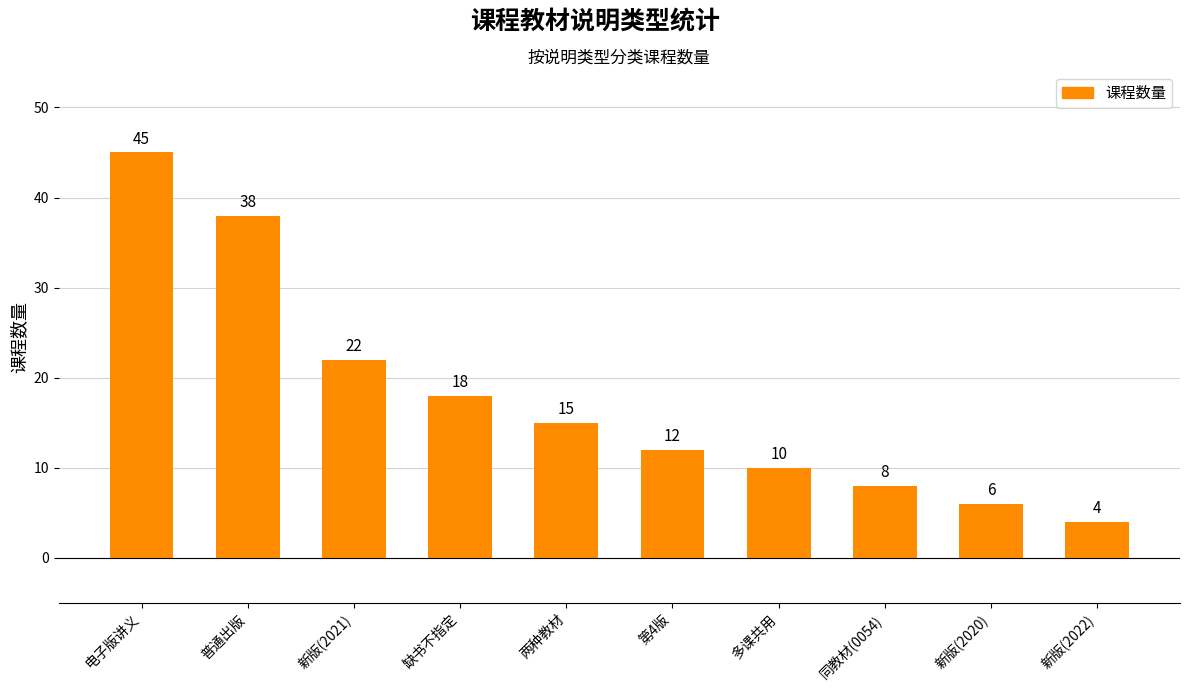

What is the label of the 5th bar from the left?

两种教材